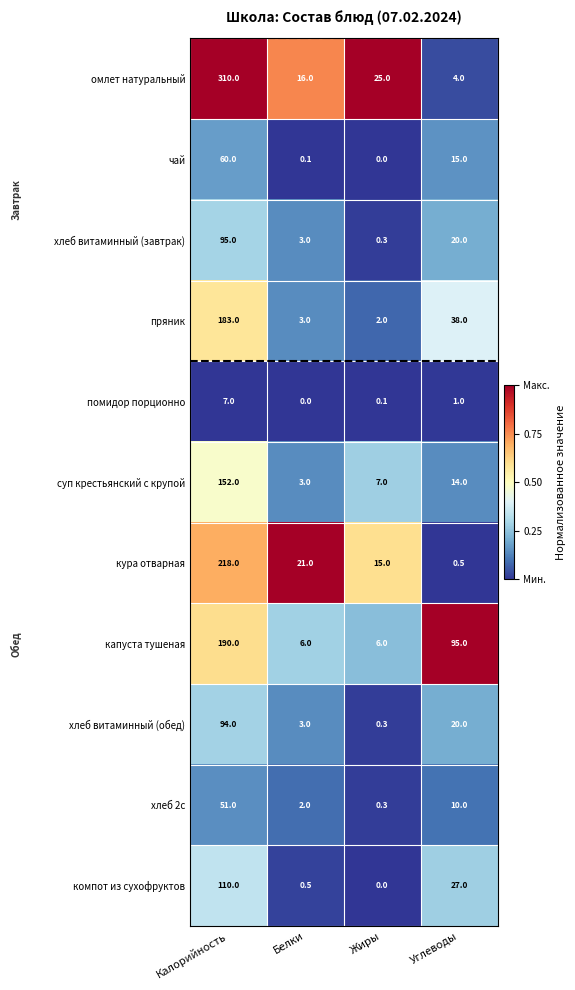

At which category is the sum across all series the highest?

Калорийность